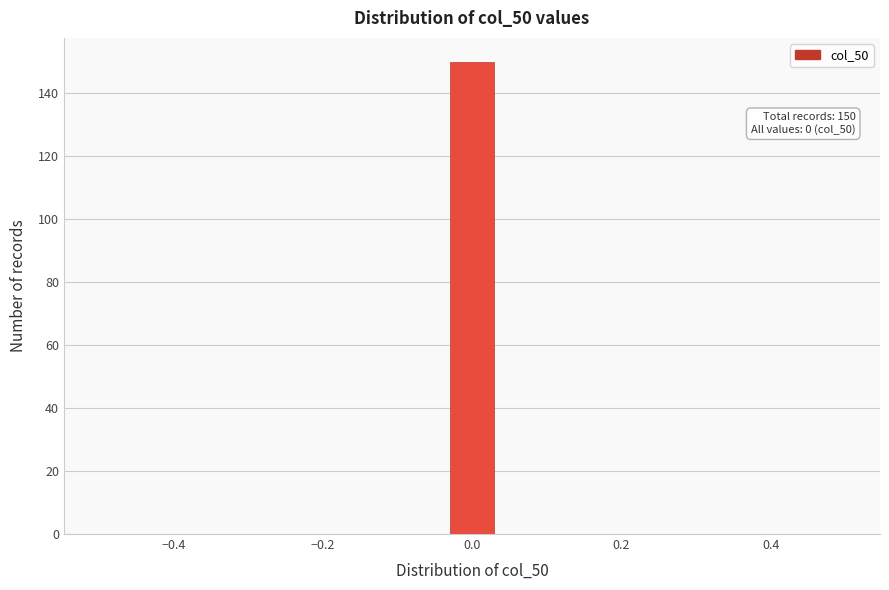

Around what value on the x-axis is the tallest bar? Give the approximate position of its centre, as read against the axis.

0.00